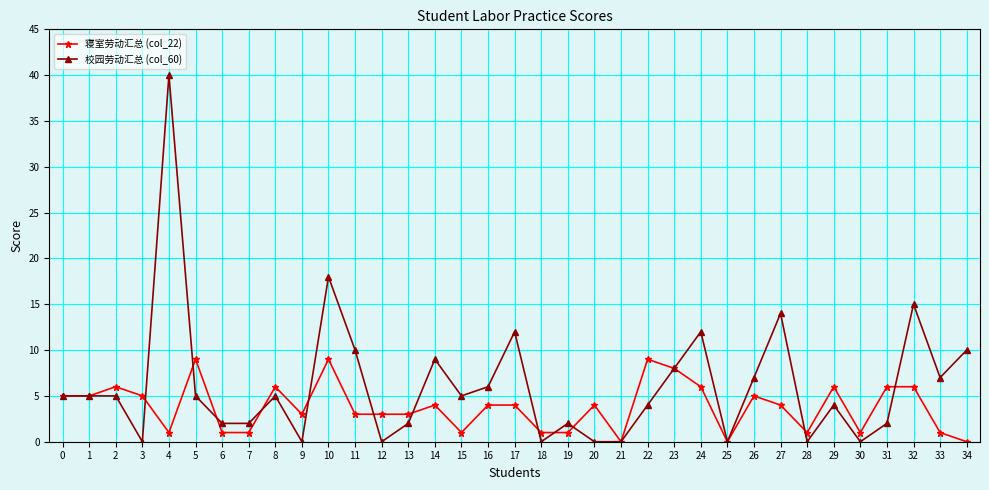

How many categories are shown in the chart?

35